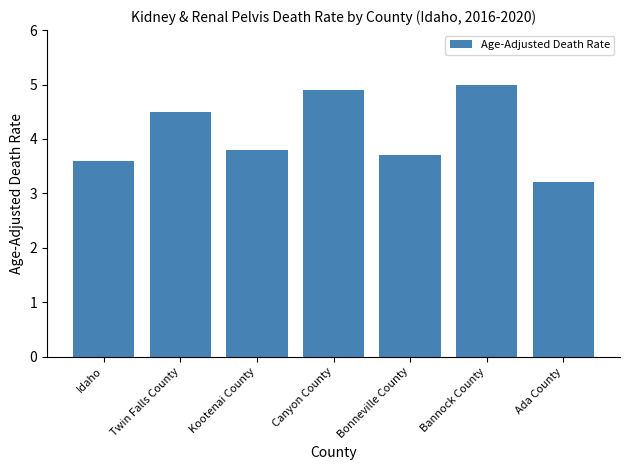

Reading left to right, transcribe all the data shown in this chart.

3.6	4.5	3.8	4.9	3.7	5.0	3.2